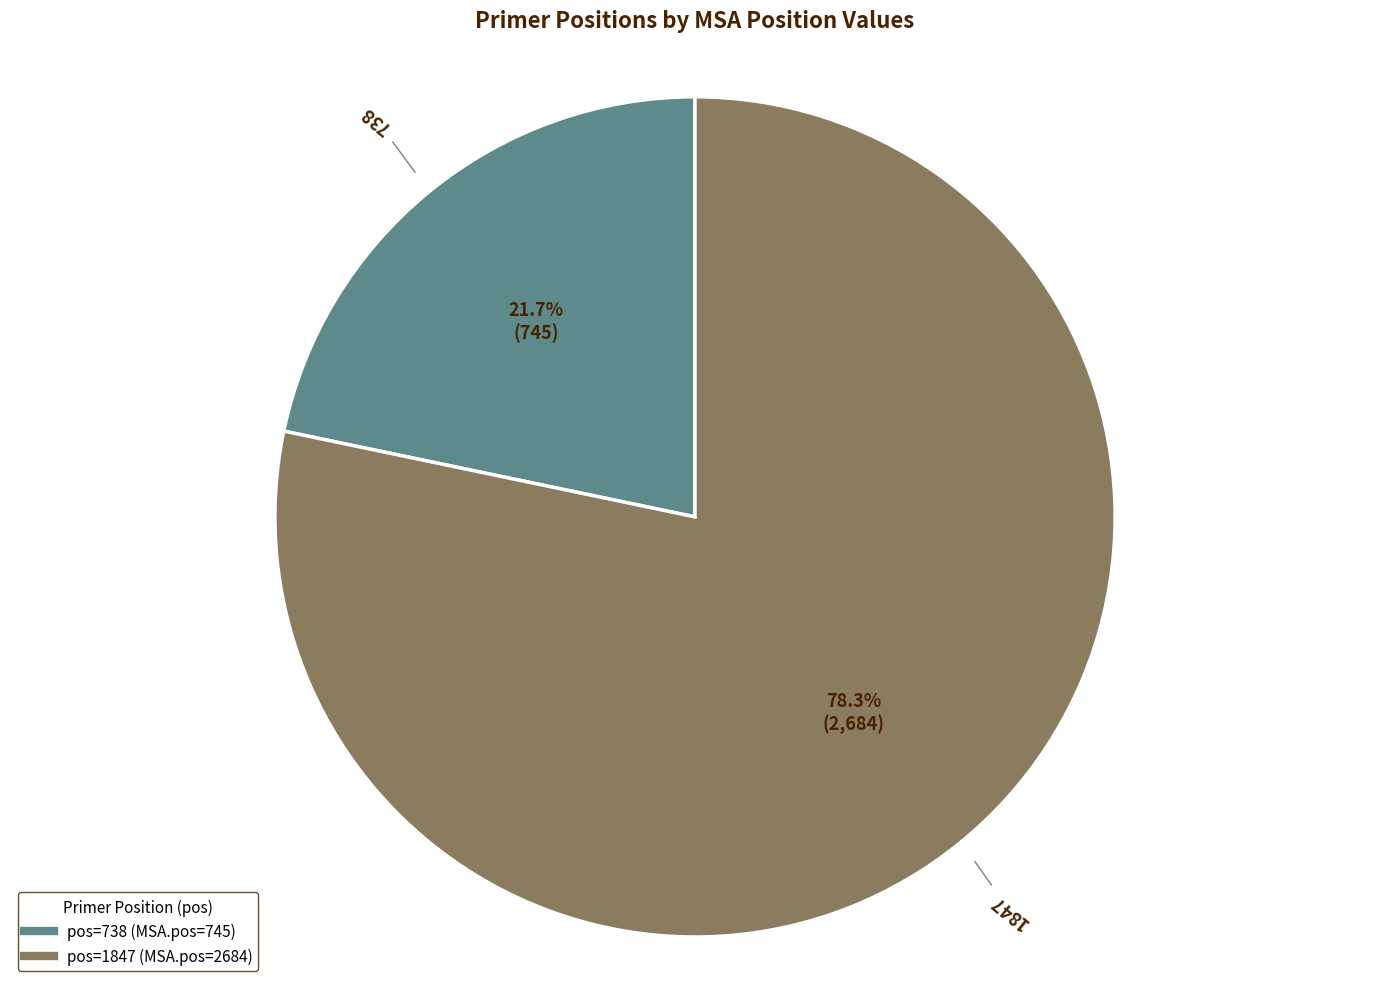

Count the number of slices in the pie.

2